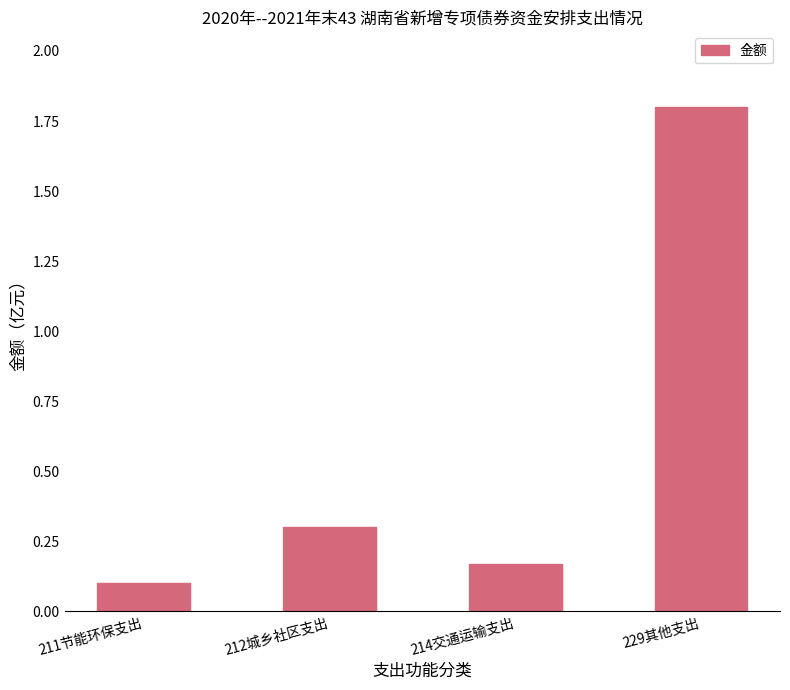

At which label is the value closest to 0?

211节能环保支出